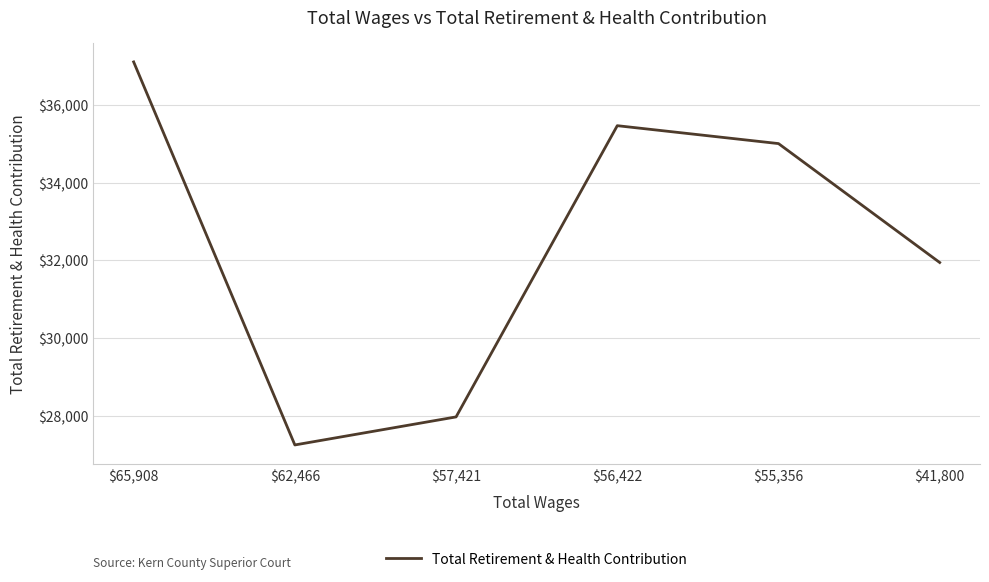

What position from the right is $65,908?

6